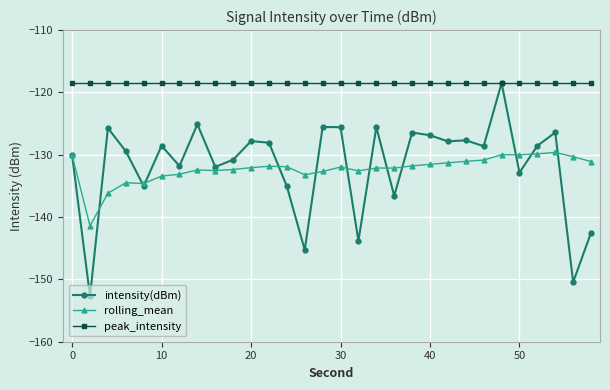

Which series has the largest range (max minus min)?

intensity(dBm)